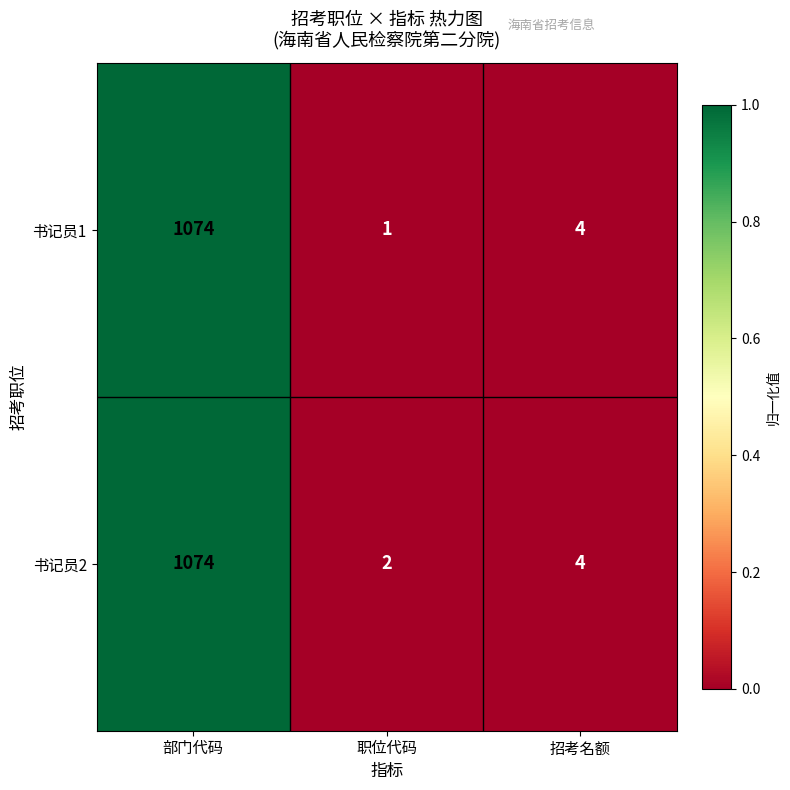

Reading left to right, transcribe all the data shown in this chart.

书记员1: 1074	1	4
书记员2: 1074	2	4